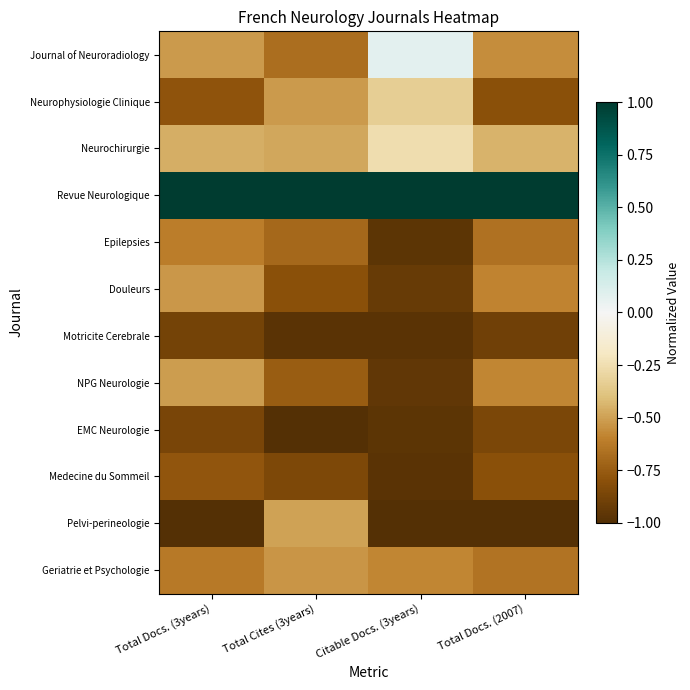

List the series in order of their peak value, lowest first.

Motricite Cerebrale, EMC Neurologie, Medecine du Sommeil, Epilepsies, Geriatrie et Psychologie, Douleurs, NPG Neurologie, Pelvi-perineologie, Neurophysiologie Clinique, Neurochirurgie, Journal of Neuroradiology, Revue Neurologique